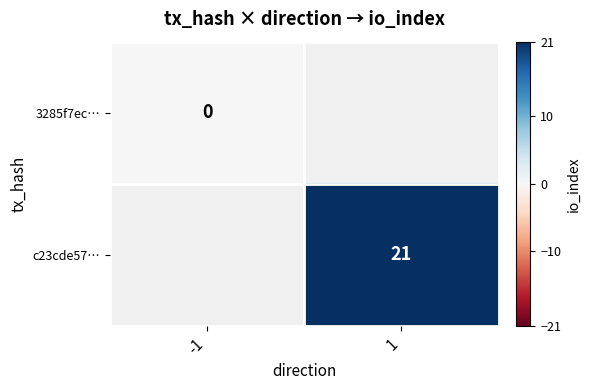

What is the greatest value displayed?

21.0